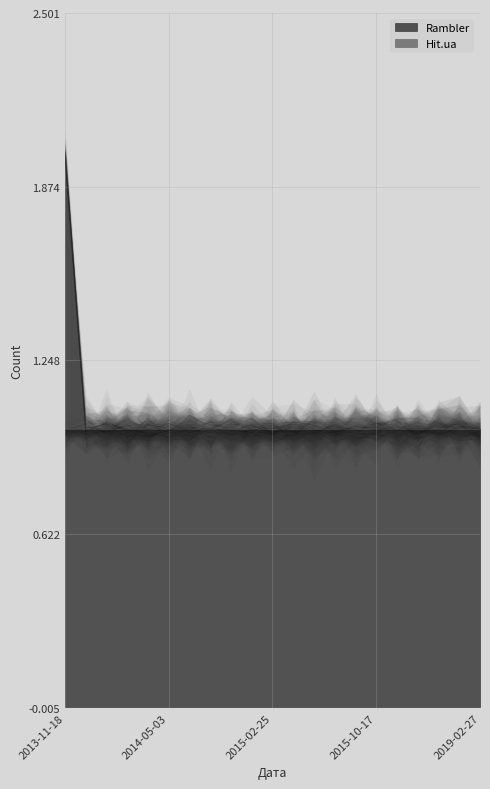

What is the difference between the second highest and minimum values?

0.1